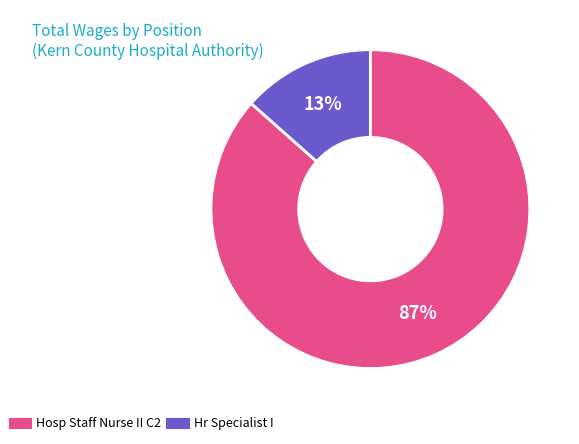

True or false: Hosp Staff Nurse II C2 accounts for 93% of the total.

False